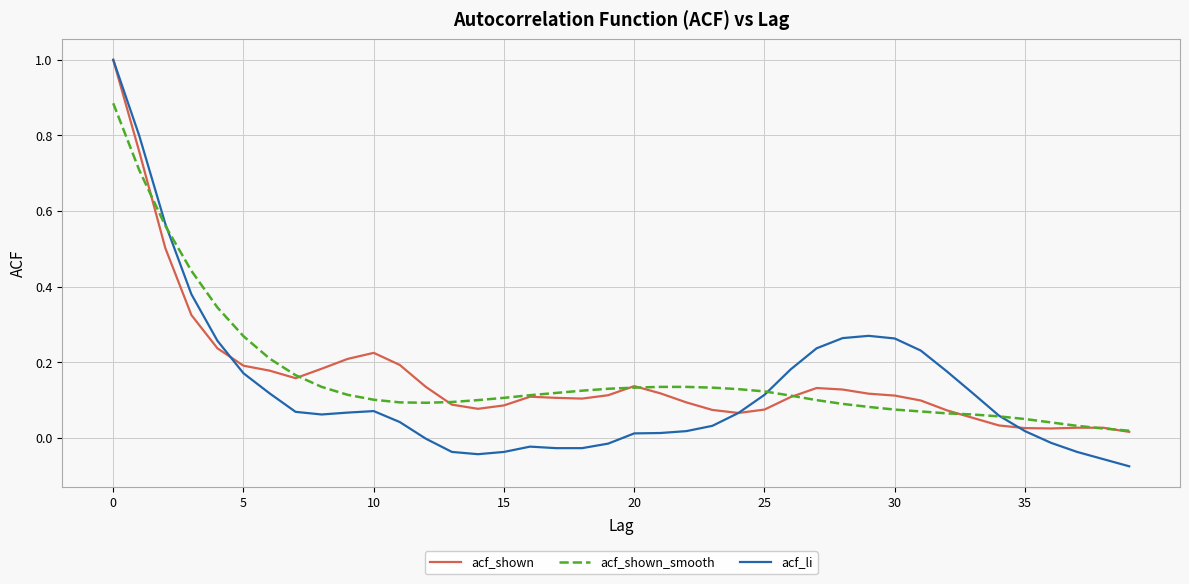

What is the highest value of the acf_shown series?

1.0